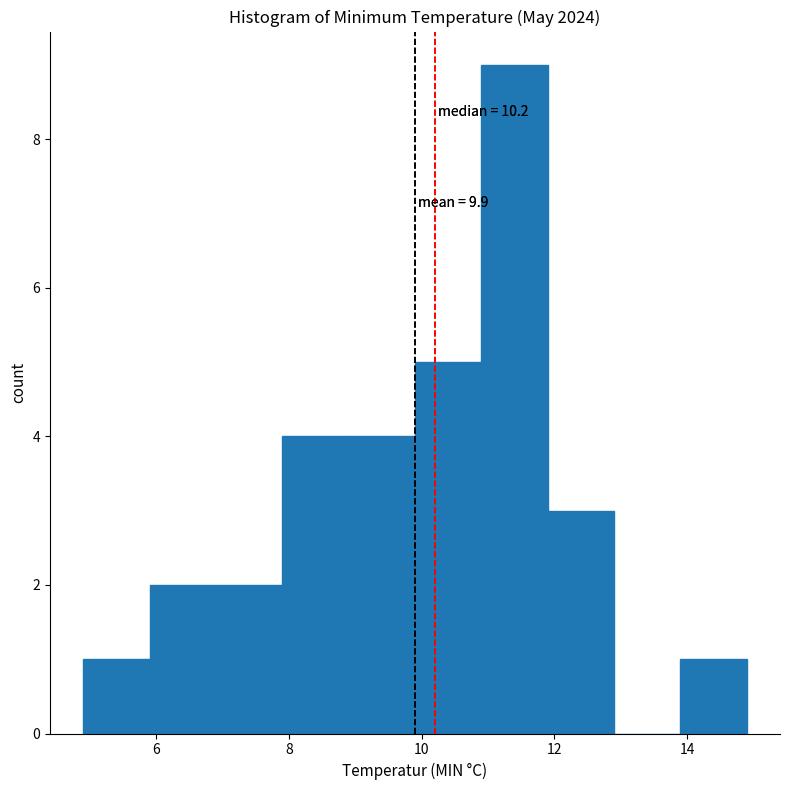

Which range on the x-axis has the tallest bar?

10.9 to 11.9